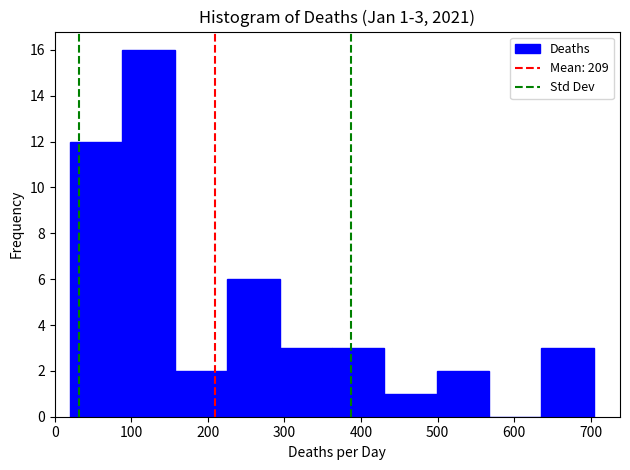

Which range on the x-axis has the tallest bar?

90 to 160